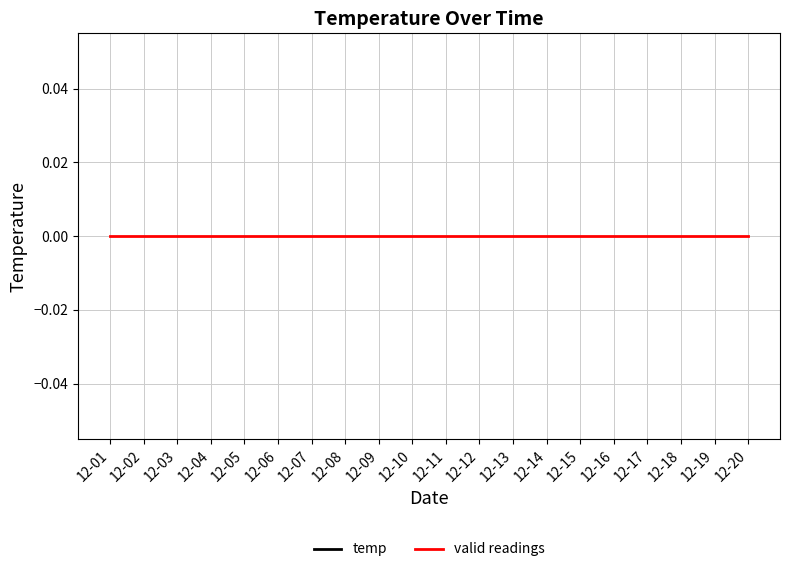

How many categories are shown in the chart?

20